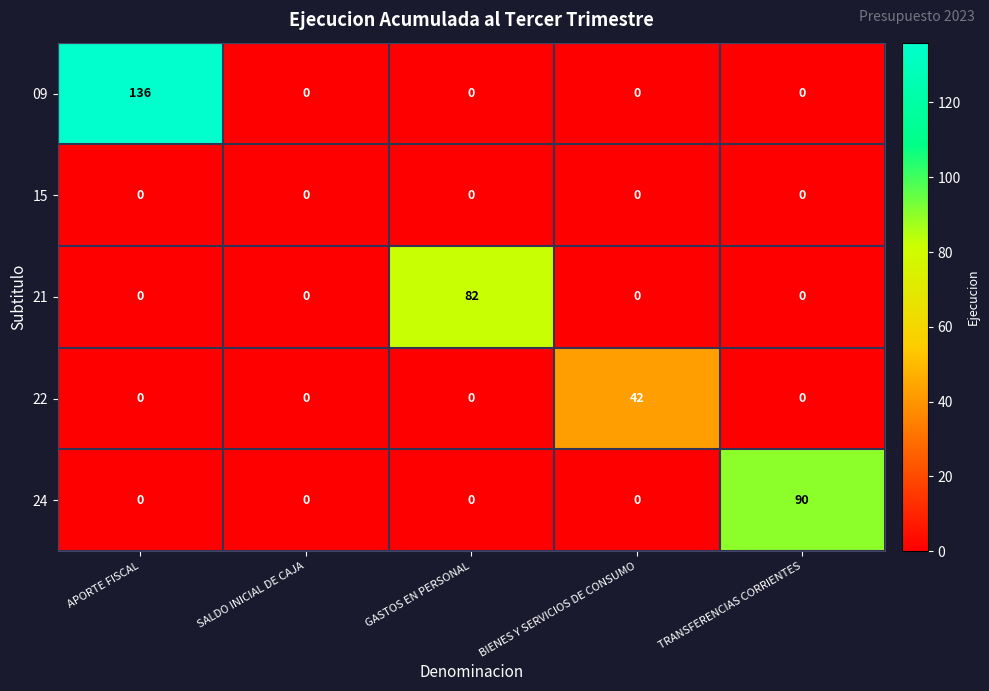

True or false: 15 has a value of 0 at SALDO INICIAL DE CAJA.

True